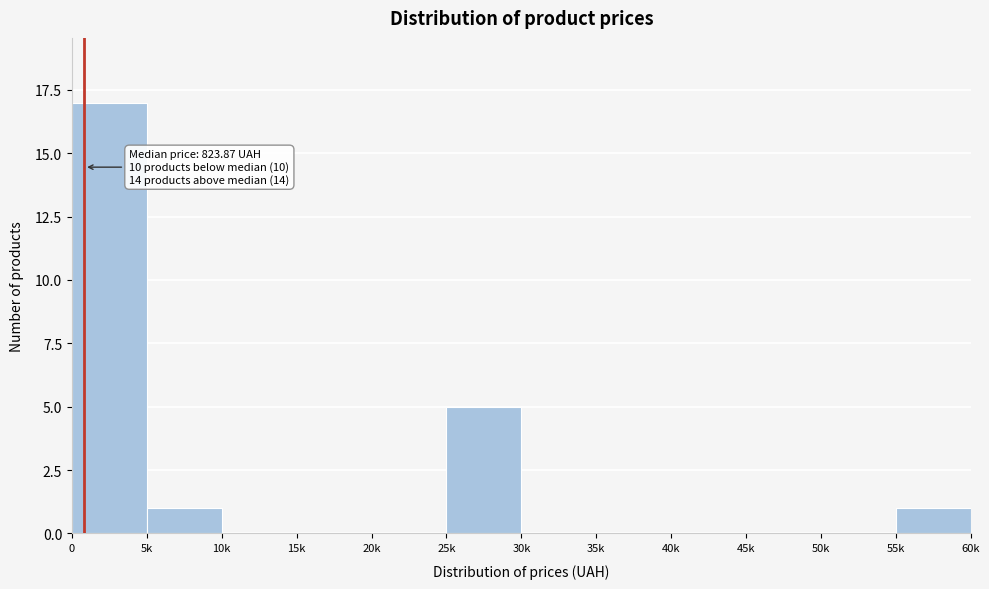

Reading left to right, what are all the values shown in this chart?

0=17	5k=1	10k=0	15k=0	20k=0	25k=5	30k=0	35k=0	40k=0	45k=0	50k=0	55k=1